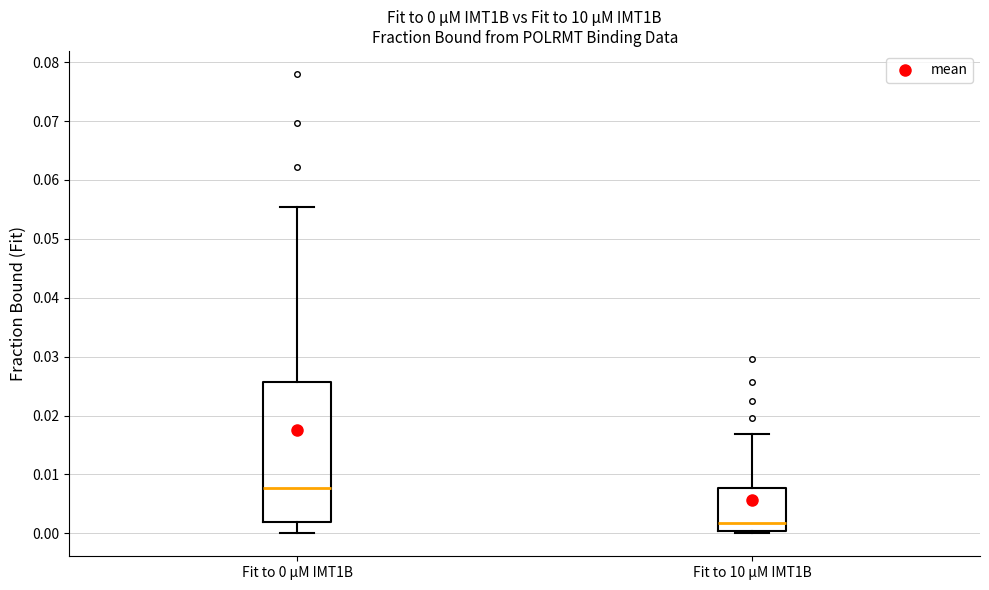

Which box is the tallest, from its lower edge to its upper edge?

Fit to 0 µM IMT1B